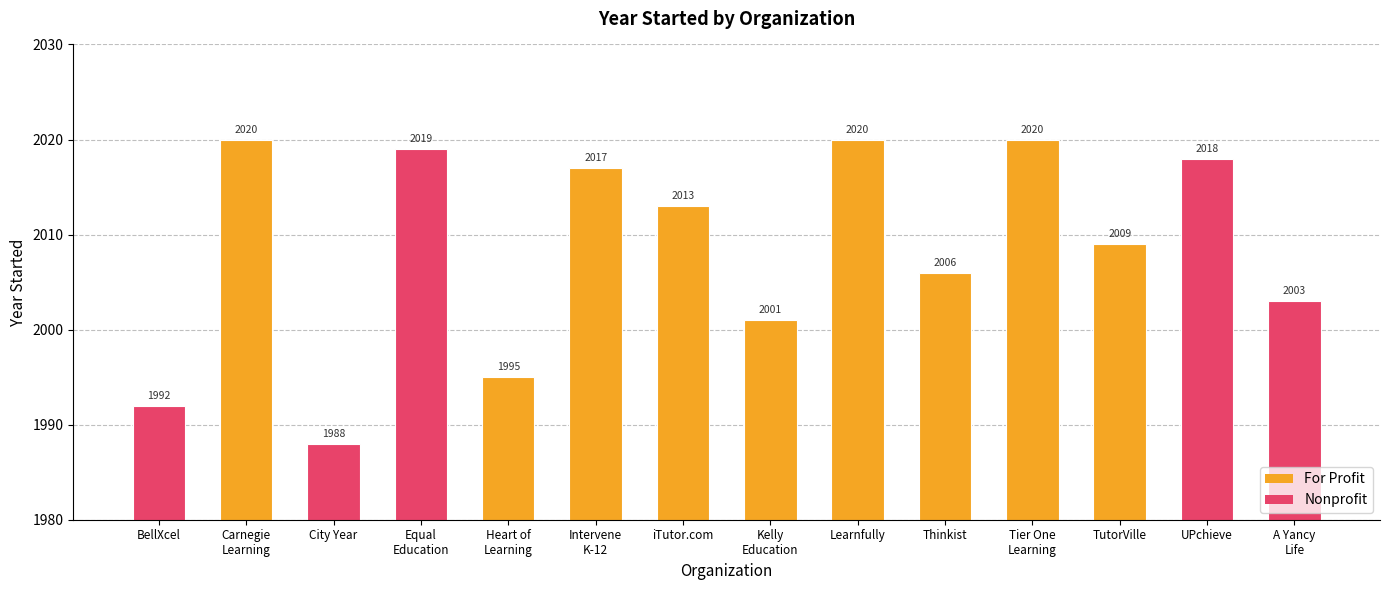

Read the value at Learnfully, to the nearest 5.

2020